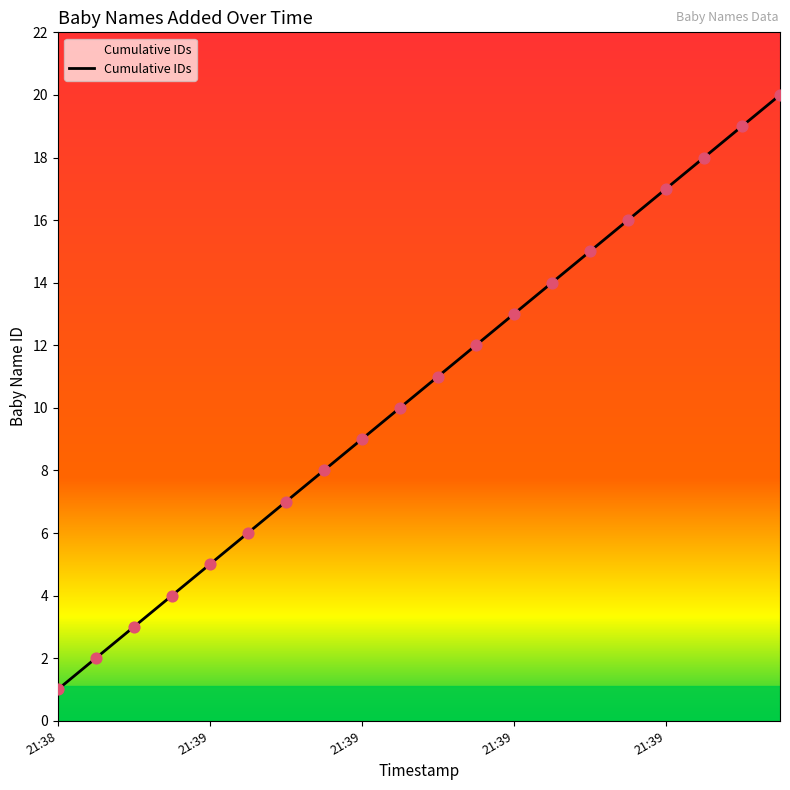

What is the difference between the maximum and minimum values?

19